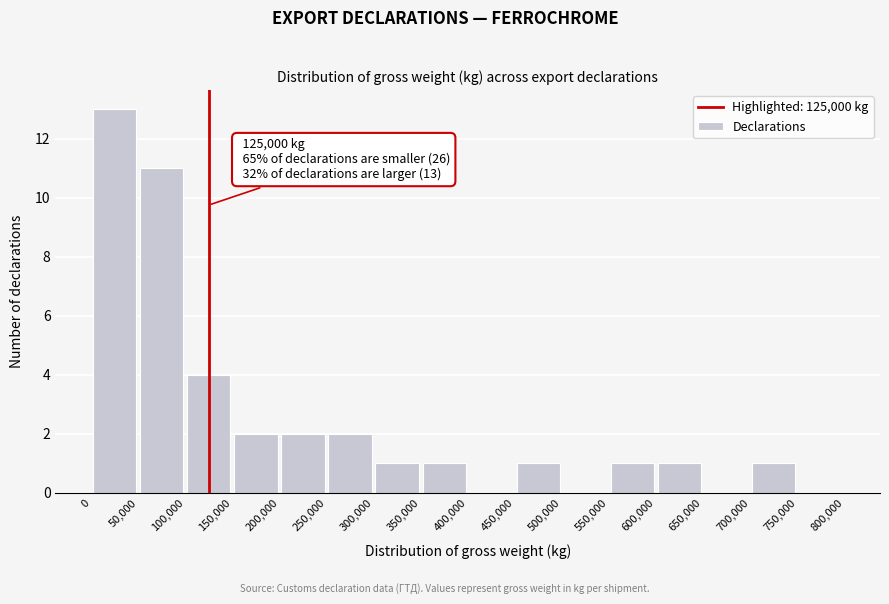

Which range on the x-axis has the tallest bar?

0 to 50,000